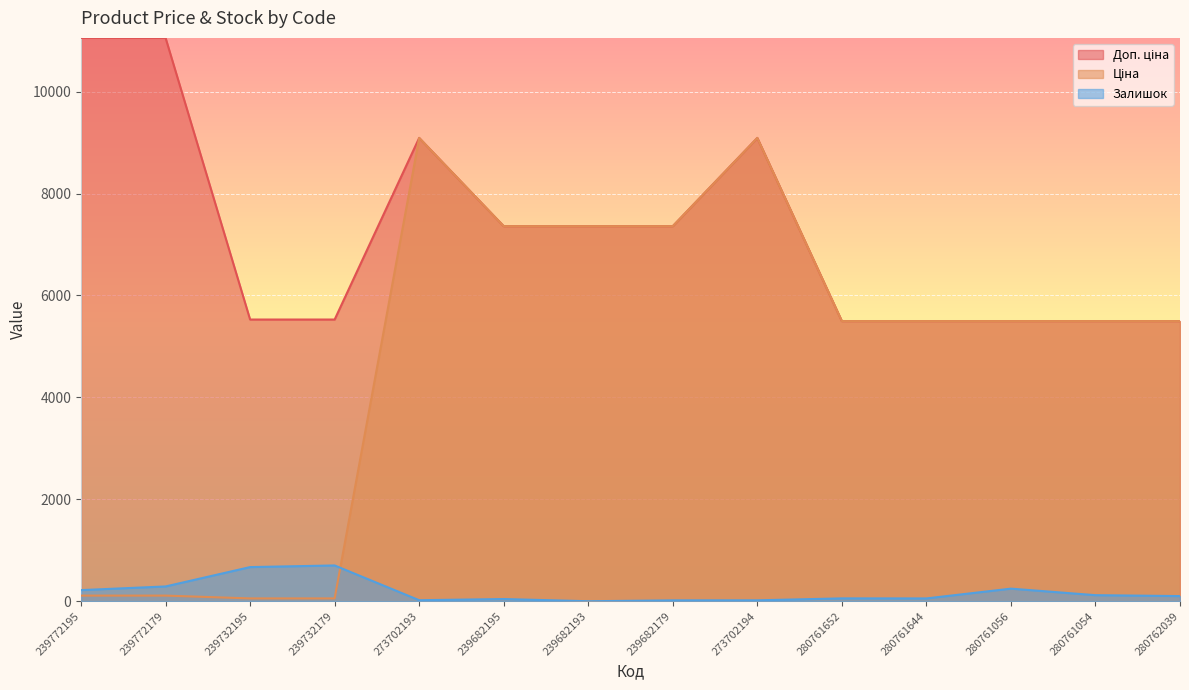

Which has a higher value, 280761056 or 239682193?

239682193